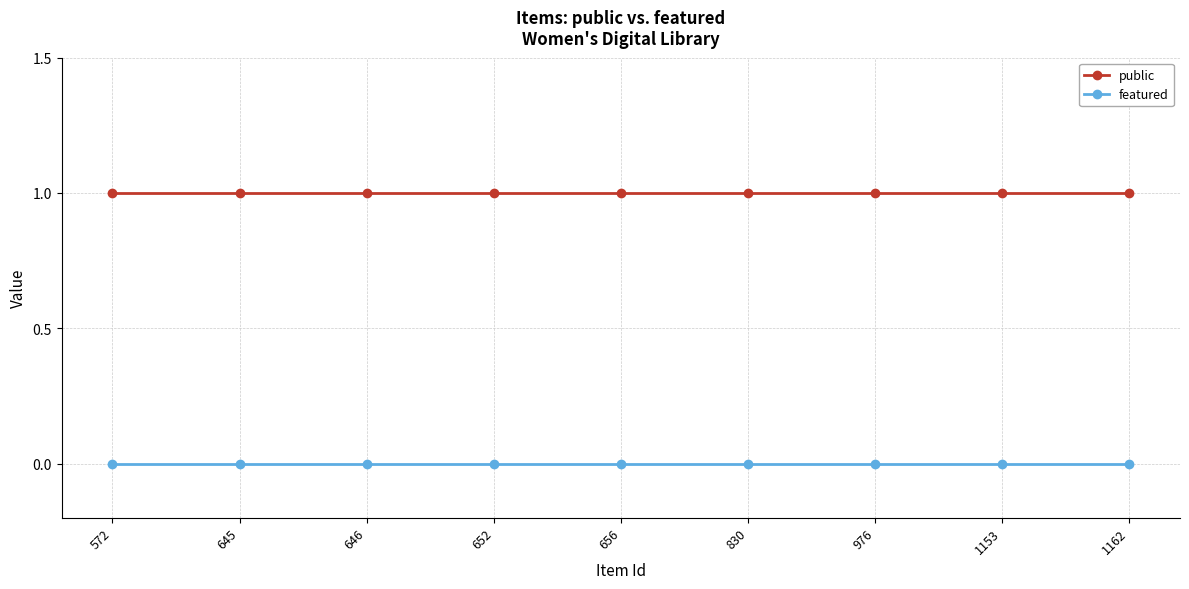

Rank the series at 1162 from highest to lowest value.

public, featured